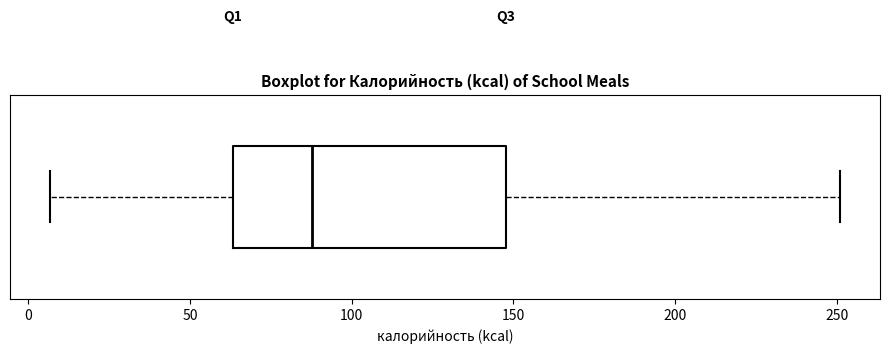

Where does the median line of the box sit on the x-axis? The values are not printed on the chart, so give them approximately, as read against the axis.

90